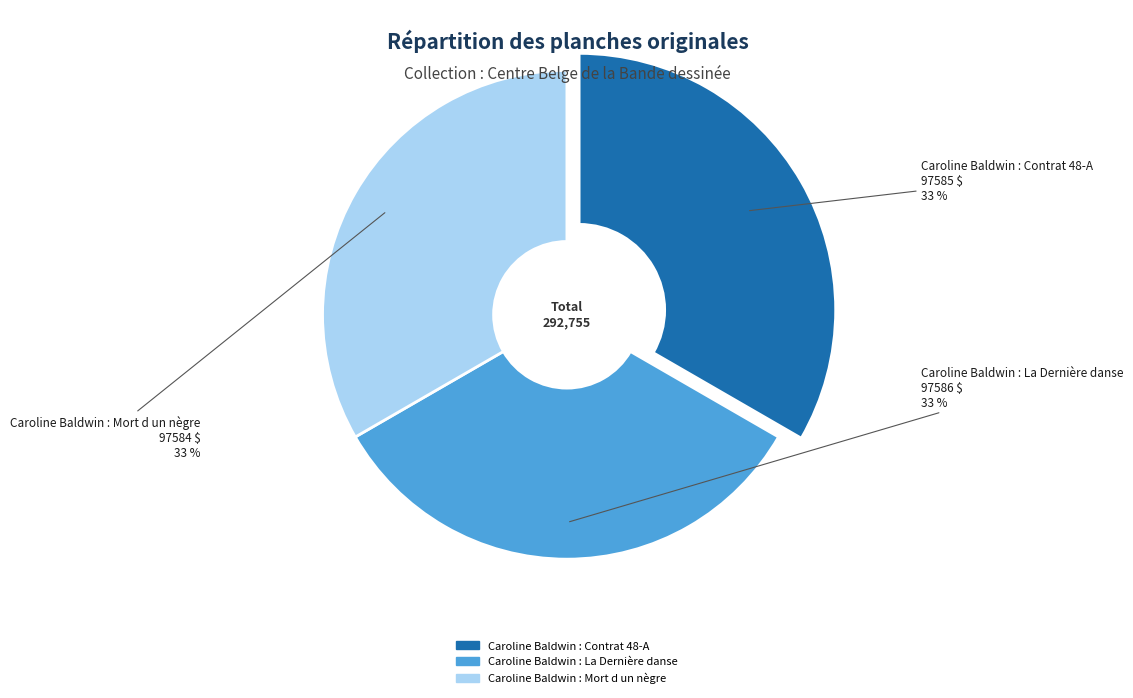

How many segments does this pie chart have?

3